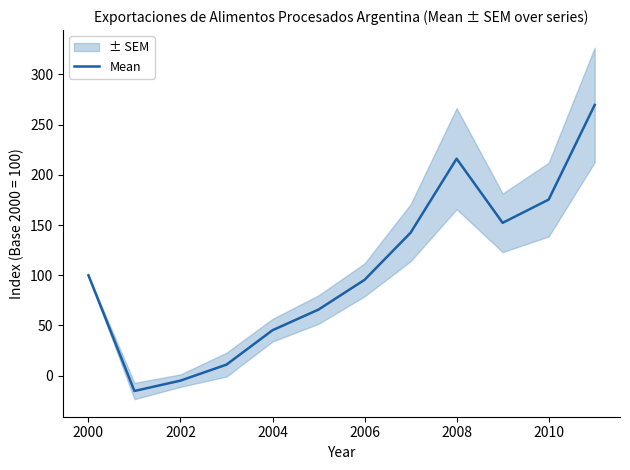

What is the maximum value for Mean?

269.5